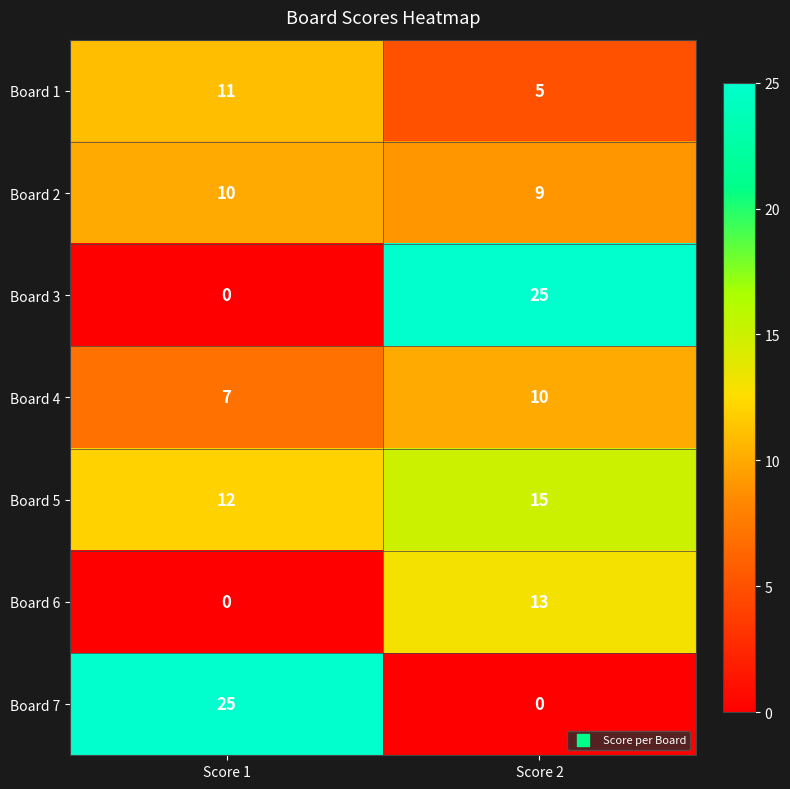

Reading left to right, list all the values displayed in this chart.

Board 1: Score 1=11	Score 2=5
Board 2: Score 1=10	Score 2=9
Board 3: Score 1=0	Score 2=25
Board 4: Score 1=7	Score 2=10
Board 5: Score 1=12	Score 2=15
Board 6: Score 1=0	Score 2=13
Board 7: Score 1=25	Score 2=0